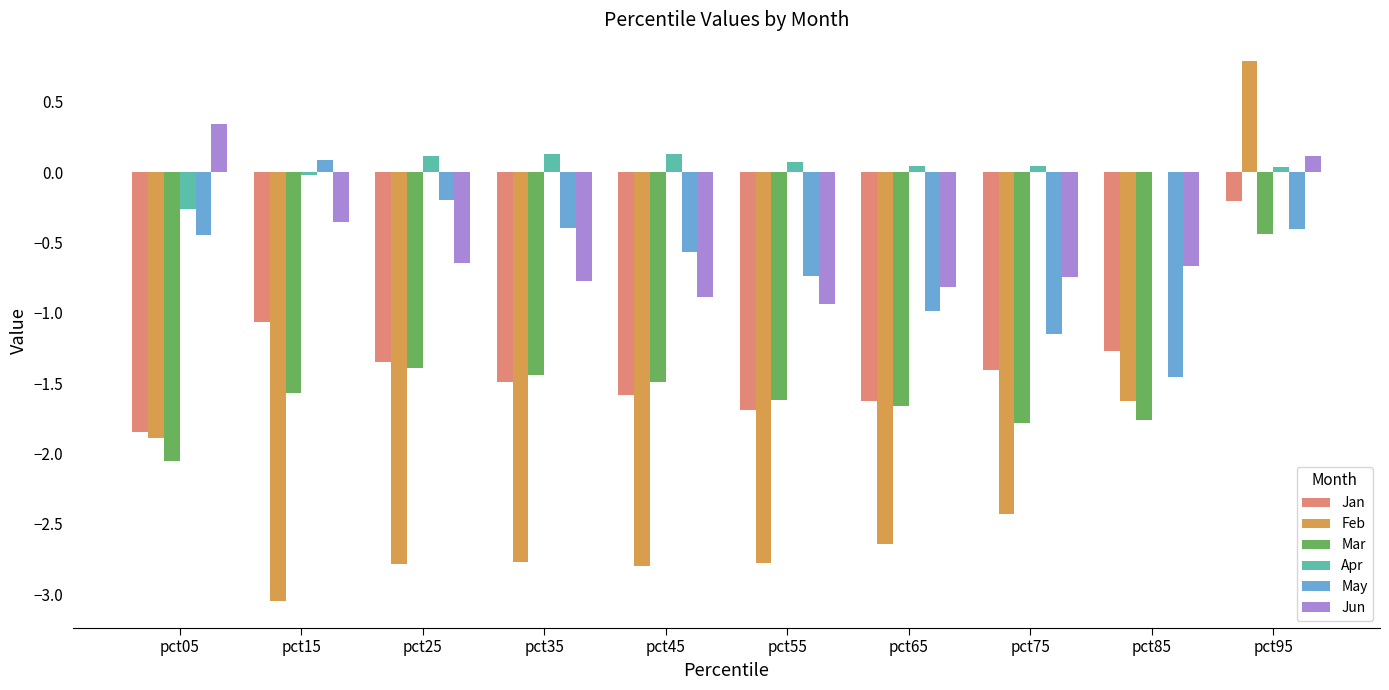

What are all the series names shown in the legend?

Jan, Feb, Mar, Apr, May, Jun